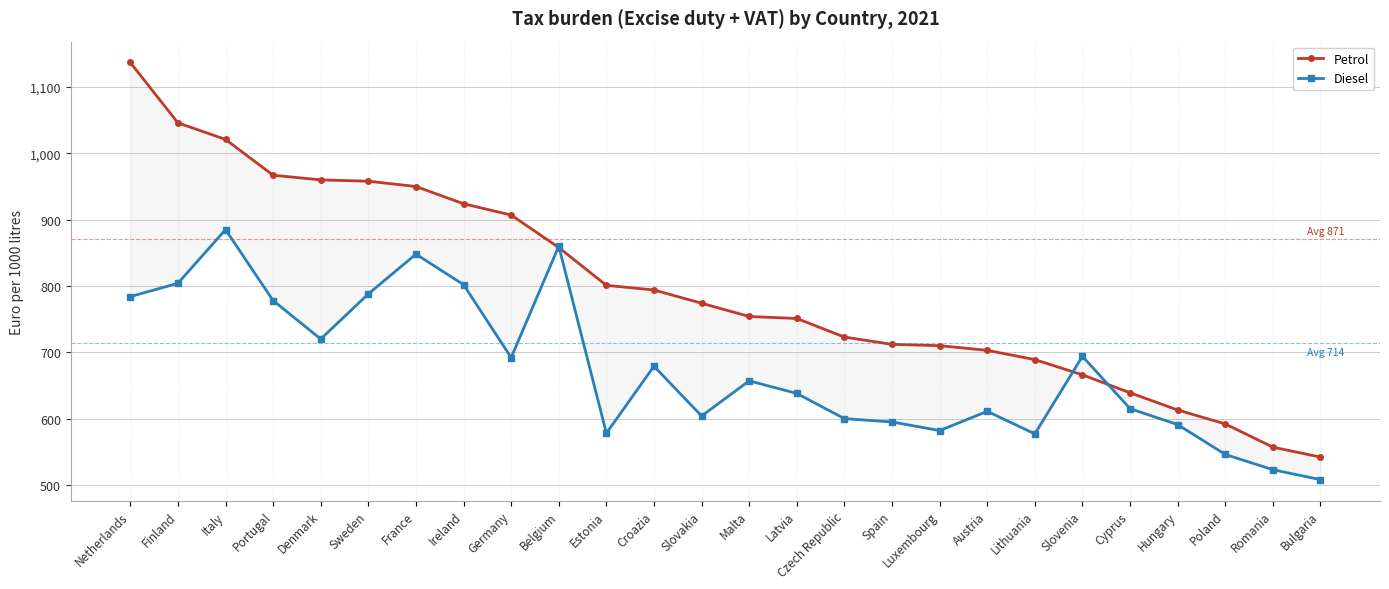

Is this an area chart (filled region under the line)?

No